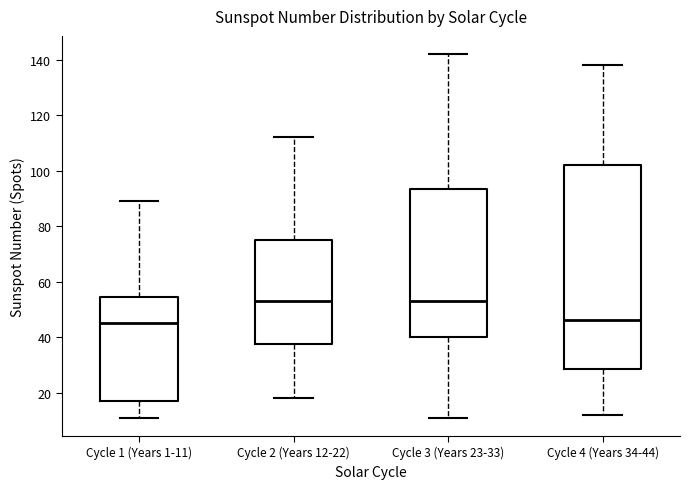

Reading left to right, transcribe this box plot: for each box, give where its median line is, the range the box spans, and where its two whiskers end, as read against the y-axis. The values are not printed on the chart, so give them approximately, as read against the axis.

Cycle 1 (Years 1-11): median 46, box 18 to 54, whiskers 12 to 90
Cycle 2 (Years 12-22): median 54, box 38 to 76, whiskers 18 to 112
Cycle 3 (Years 23-33): median 54, box 40 to 94, whiskers 12 to 142
Cycle 4 (Years 34-44): median 46, box 28 to 102, whiskers 12 to 138